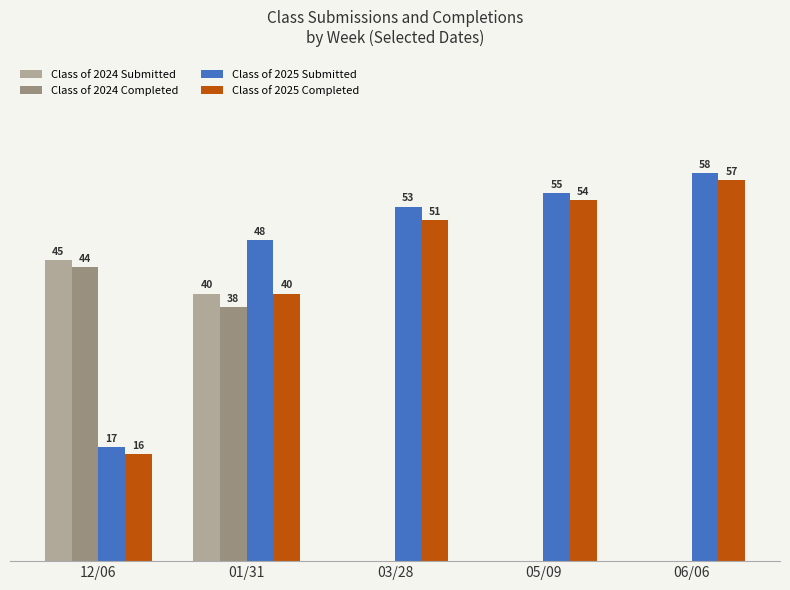

Which series has the largest total across all categories?

Class of 2025 Submitted